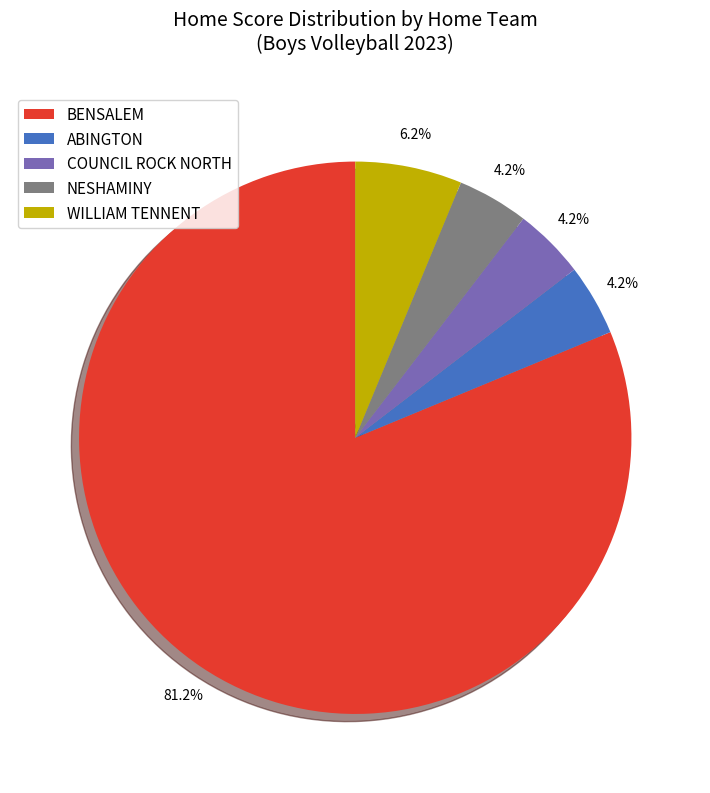

How many slices are in this pie chart?

5